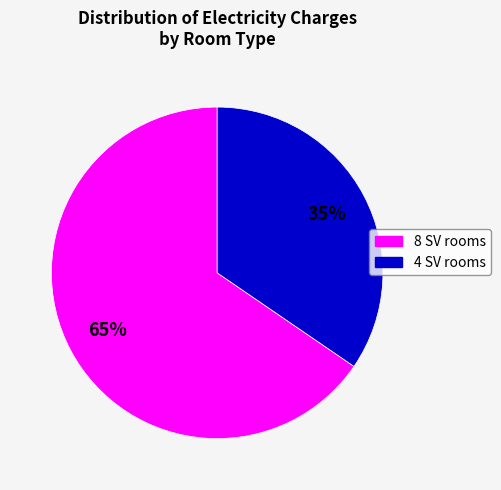

Is there any slice that represents more than half of the pie?

Yes